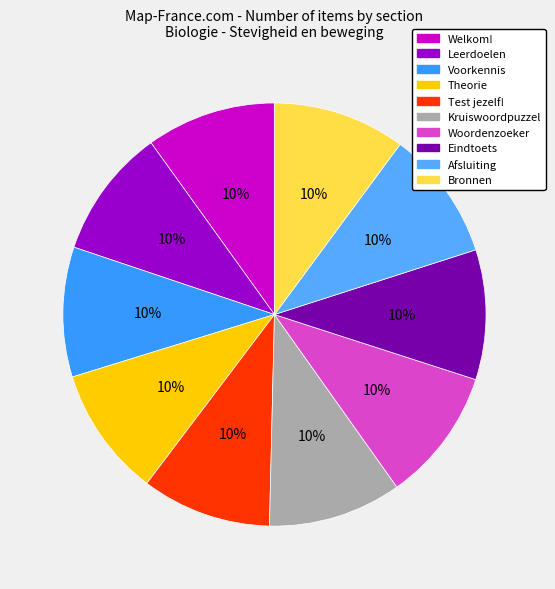

Does any single category account for the majority?

No